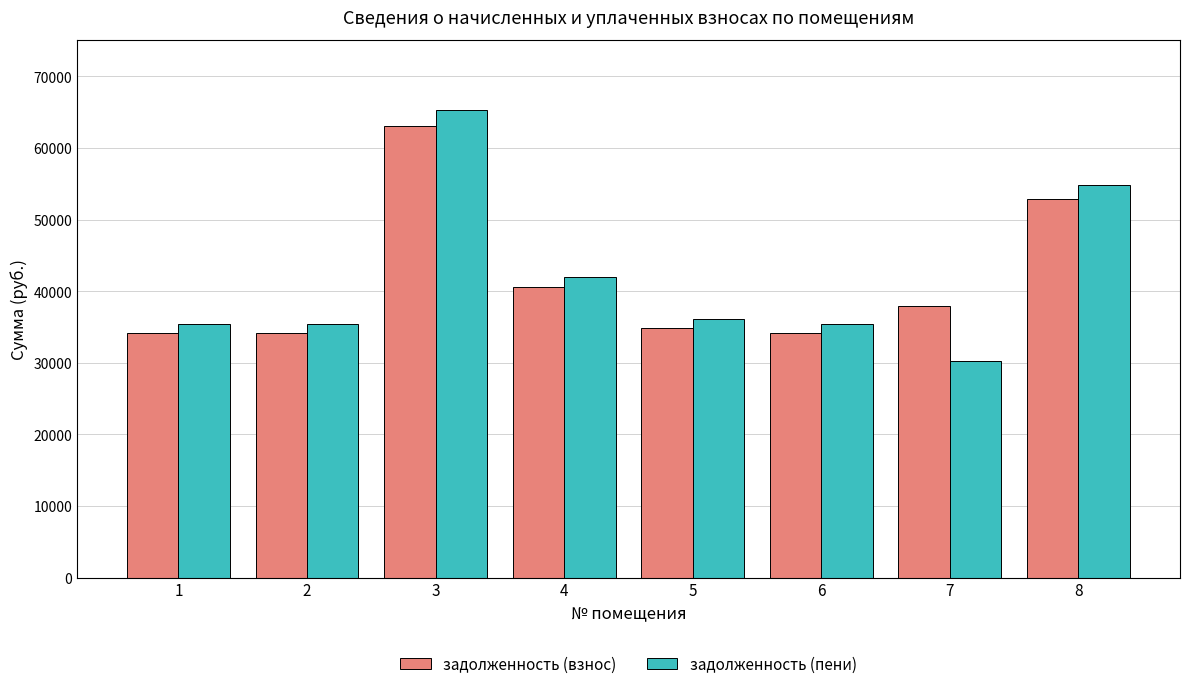

How many groups of bars are there?

8